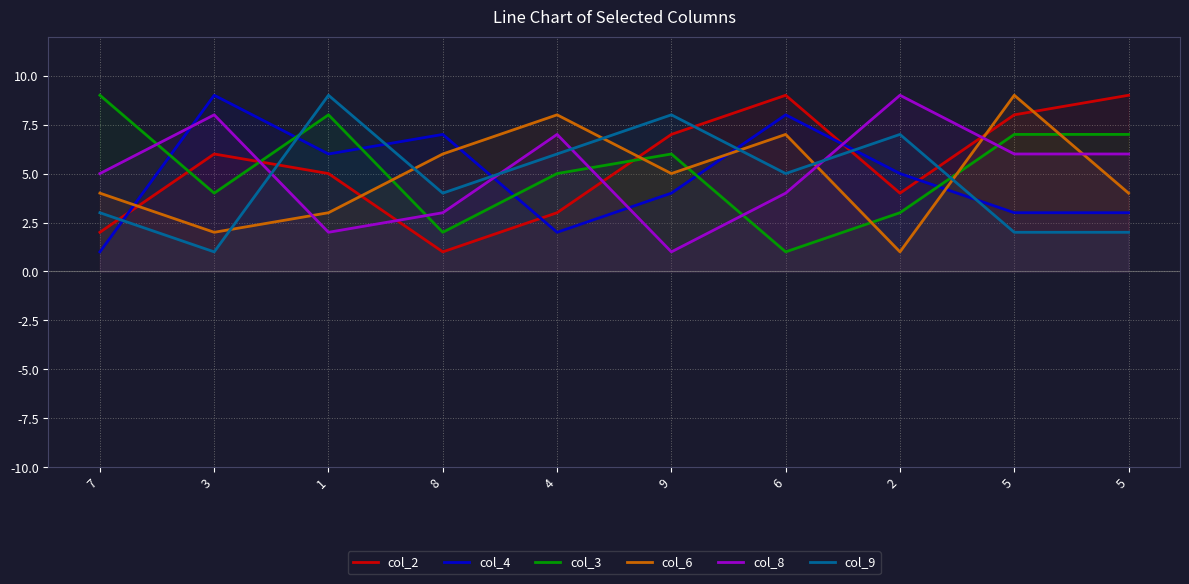

Is it true that col_6 equals 5 at 9?

True